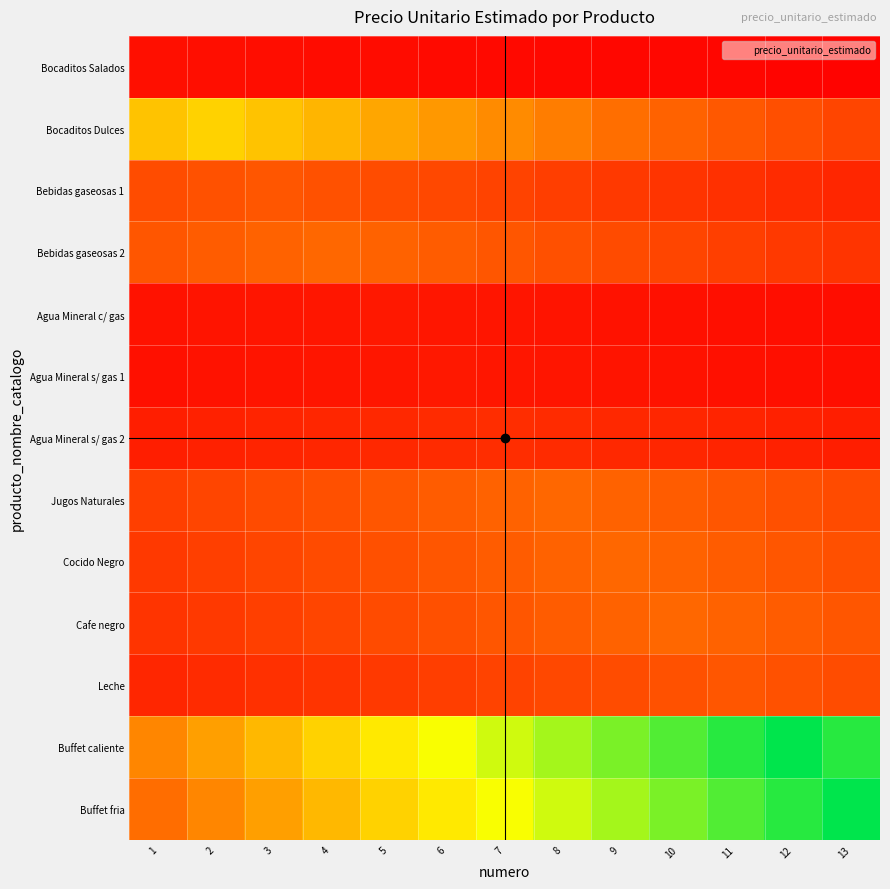

At which category does the chart reach its peak across all series?

12